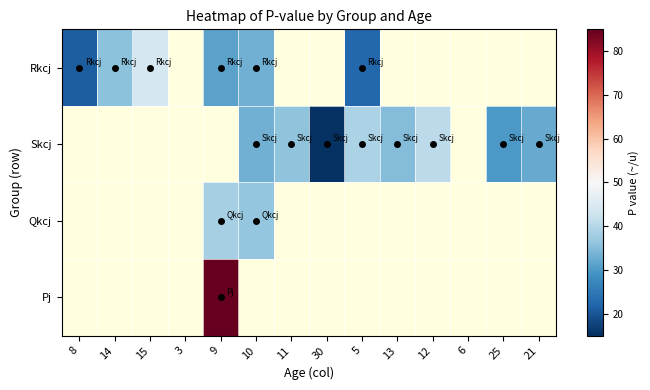

What is the sum of the Skcj values at 10 and 30?

48.6